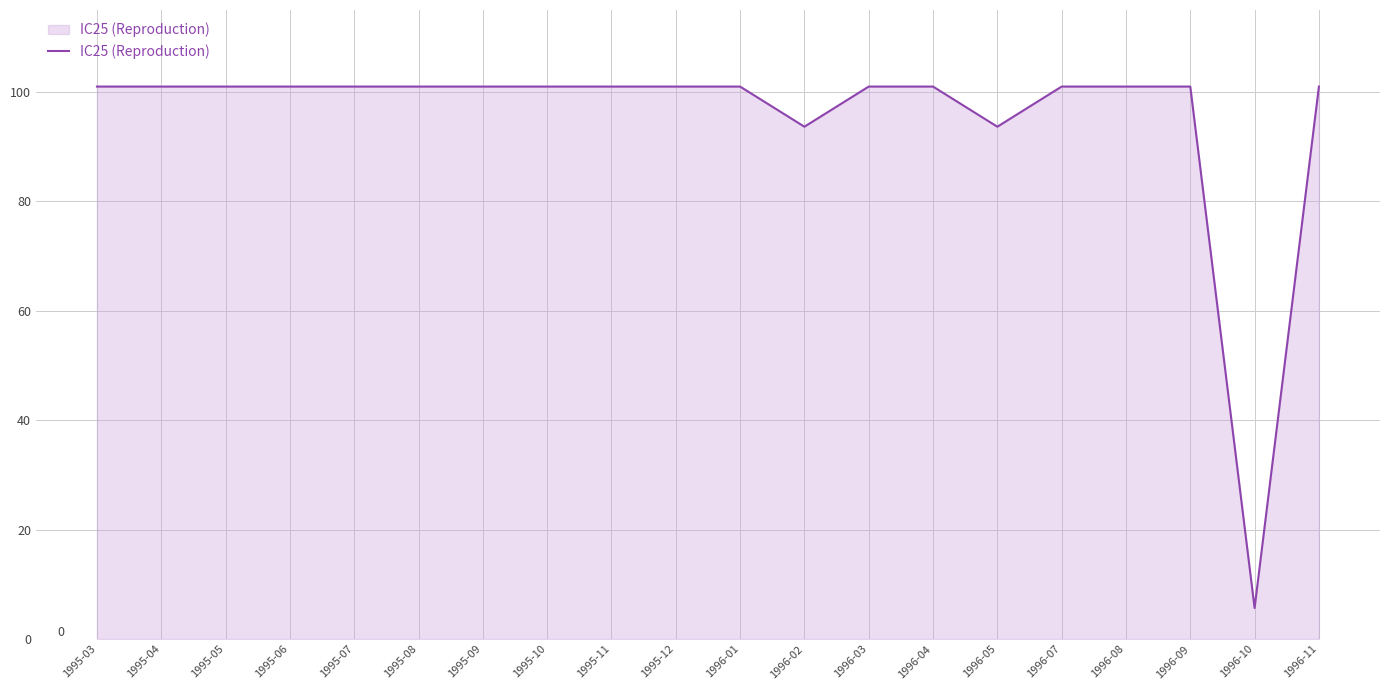

What is the change in value from 1995-11 to 1996-02?

-7.3